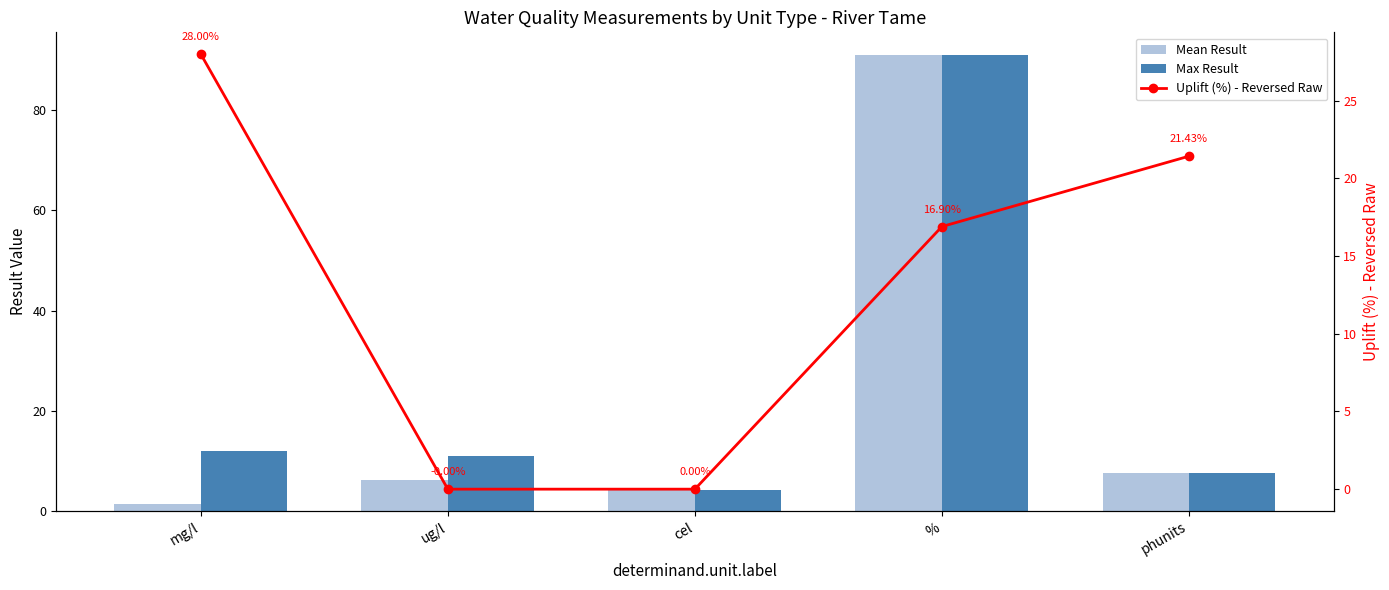

Rank the series by their maximum value, from highest to lowest.

Mean Result, Max Result, Uplift (%) - Reversed Raw